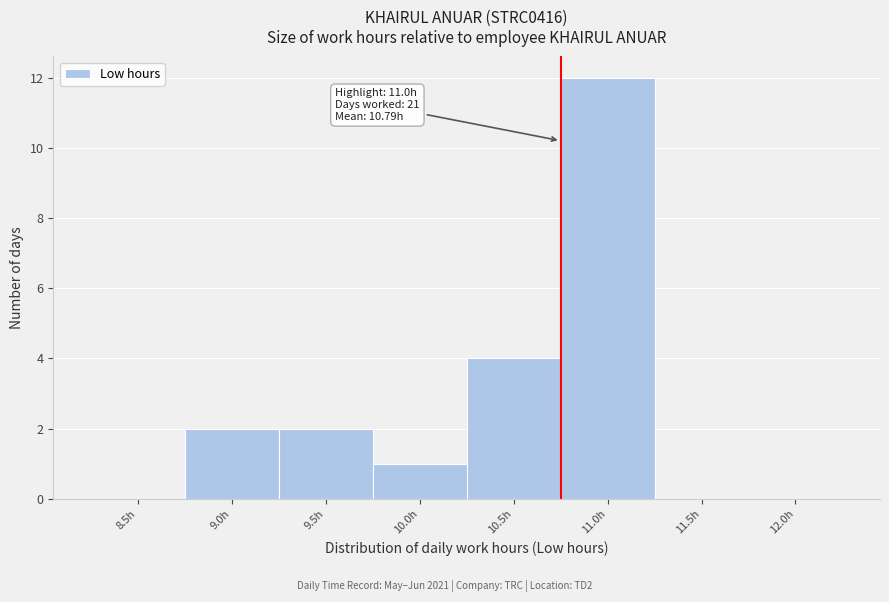

Reading left to right, what are all the values shown in this chart?

8.5h=0	9.0h=2	9.5h=2	10.0h=1	10.5h=4	11.0h=12	11.5h=0	12.0h=0